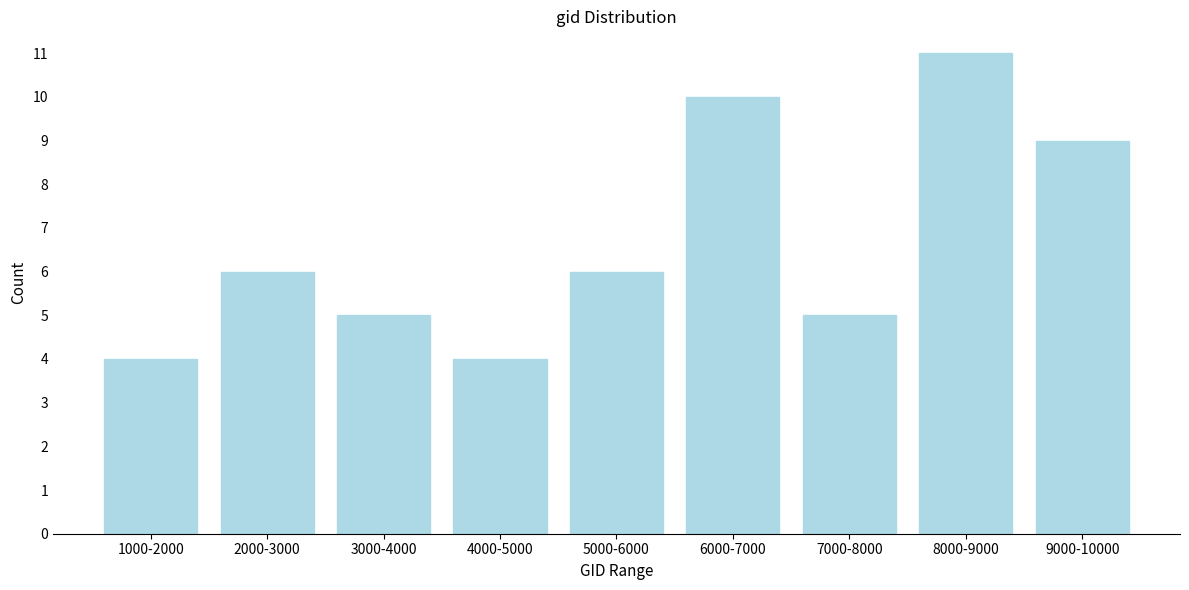

Reading left to right, transcribe all the data shown in this chart.

4	6	5	4	6	10	5	11	9